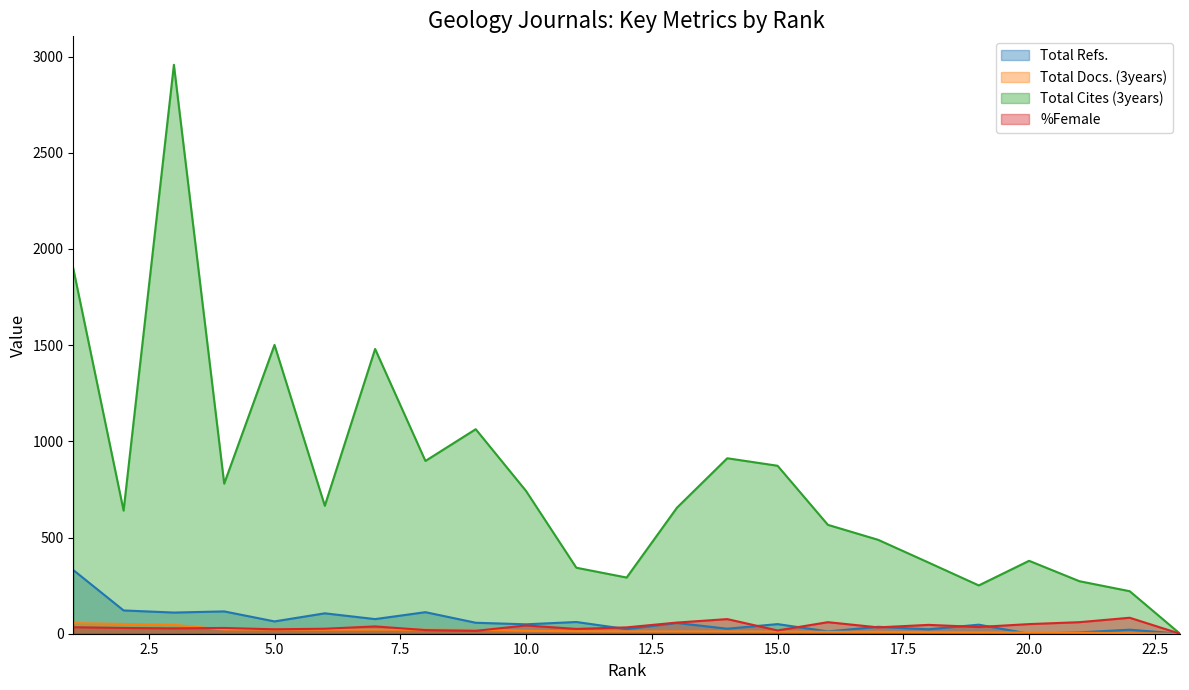

What is the value of the Total Docs. (3years) point at the 15th from the left?

11